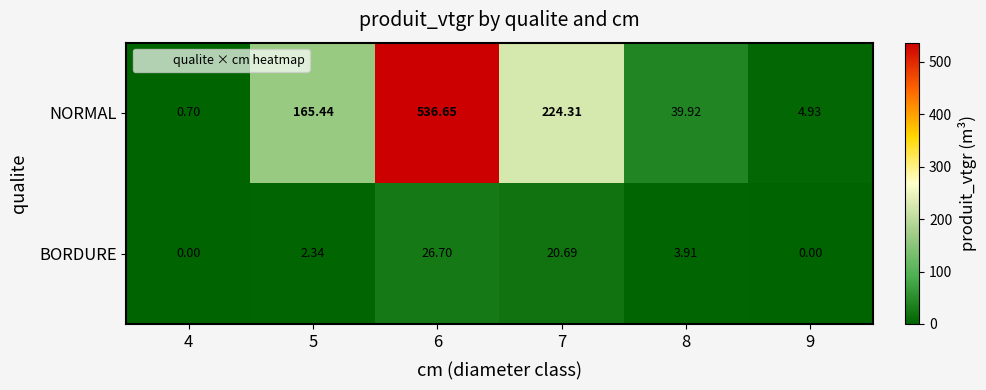

Is the value of BORDURE at 7 greater than the value of NORMAL at 4?

Yes